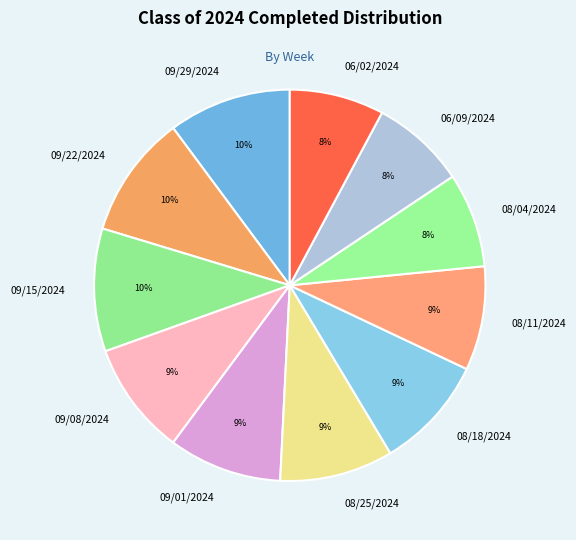

Combined, do 08/18/2024 and 09/22/2024 account for over 50%?

No